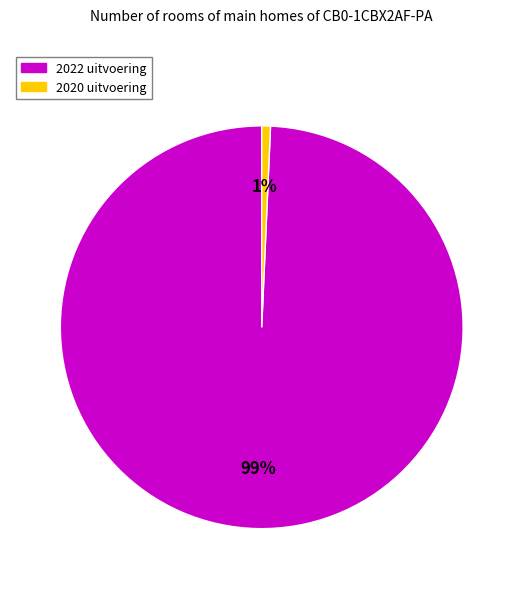

Is it true that 2020 uitvoering is 1% of the pie?

True